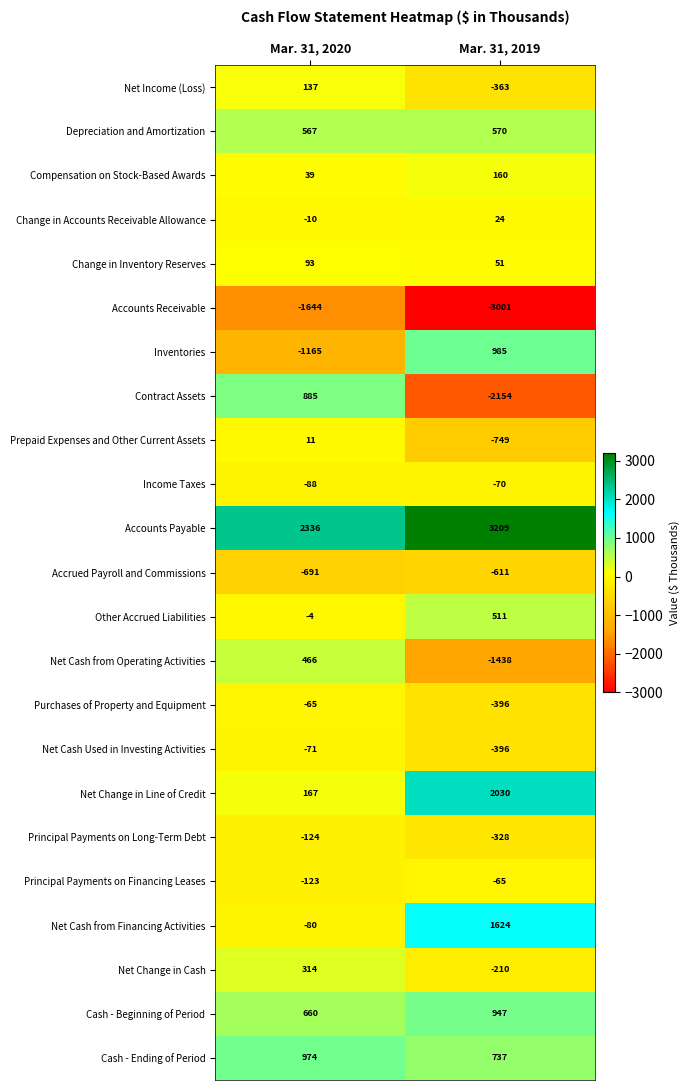

What is the sum of the Net Cash from Operating Activities values at Mar. 31, 2019 and Mar. 31, 2020?

-972